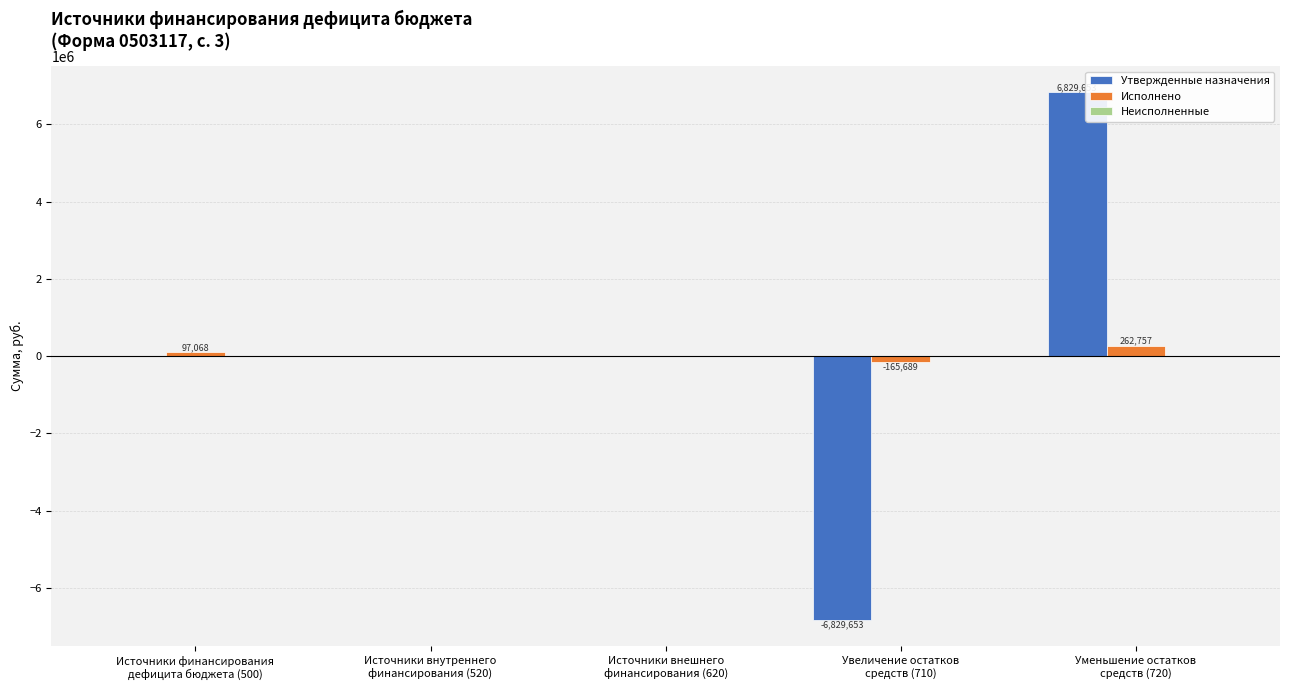

Count the number of categories in the chart.

5